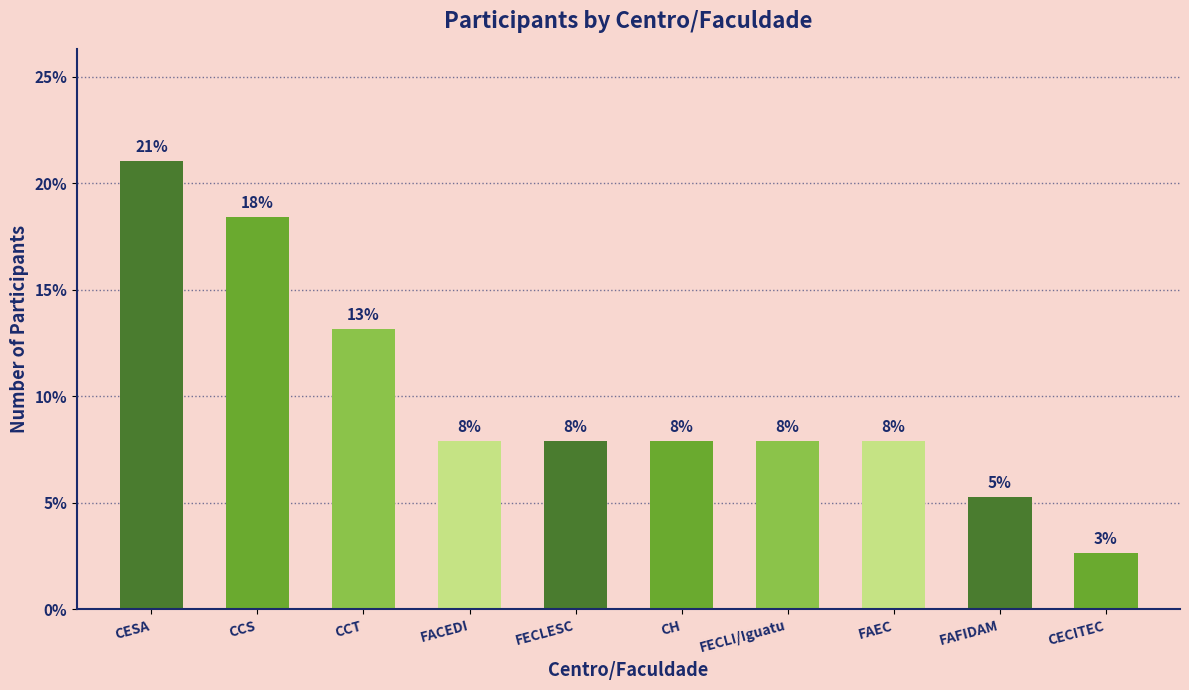

Reading left to right, extract all data points from this chart.

CESA=21.1	CCS=18.4	CCT=13.2	FACEDI=7.9	FECLESC=7.9	CH=7.9	FECLI/Iguatu=7.9	FAEC=7.9	FAFIDAM=5.3	CECITEC=2.6